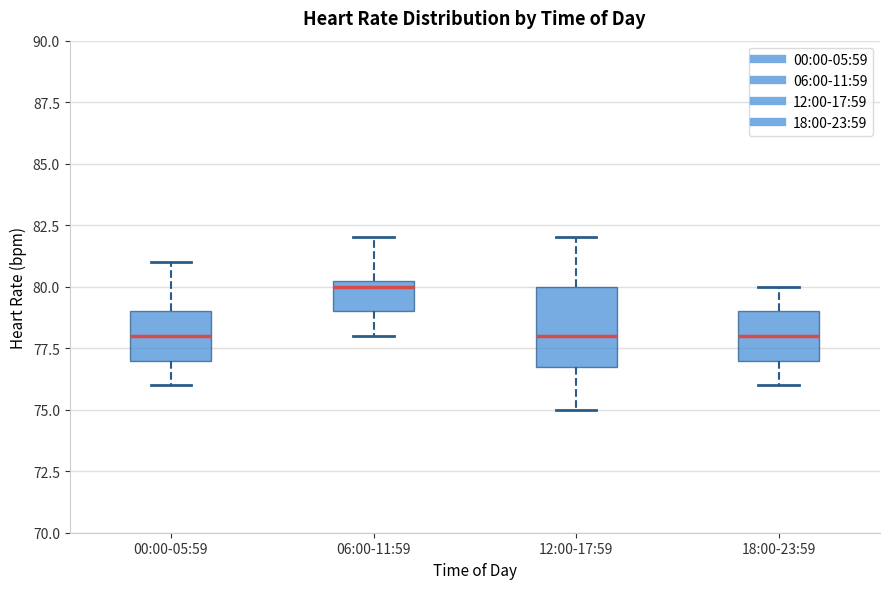

Reading left to right, transcribe this box plot: for each box, give where its median line is, the range the box spans, and where its two whiskers end, as read against the y-axis. The values are not printed on the chart, so give them approximately, as read against the axis.

00:00-05:59: median 78.0, box 77.0 to 79.0, whiskers 76.0 to 81.0
06:00-11:59: median 80.0, box 79.0 to 80.5, whiskers 78.0 to 82.0
12:00-17:59: median 78.0, box 77.0 to 80.0, whiskers 75.0 to 82.0
18:00-23:59: median 78.0, box 77.0 to 79.0, whiskers 76.0 to 80.0